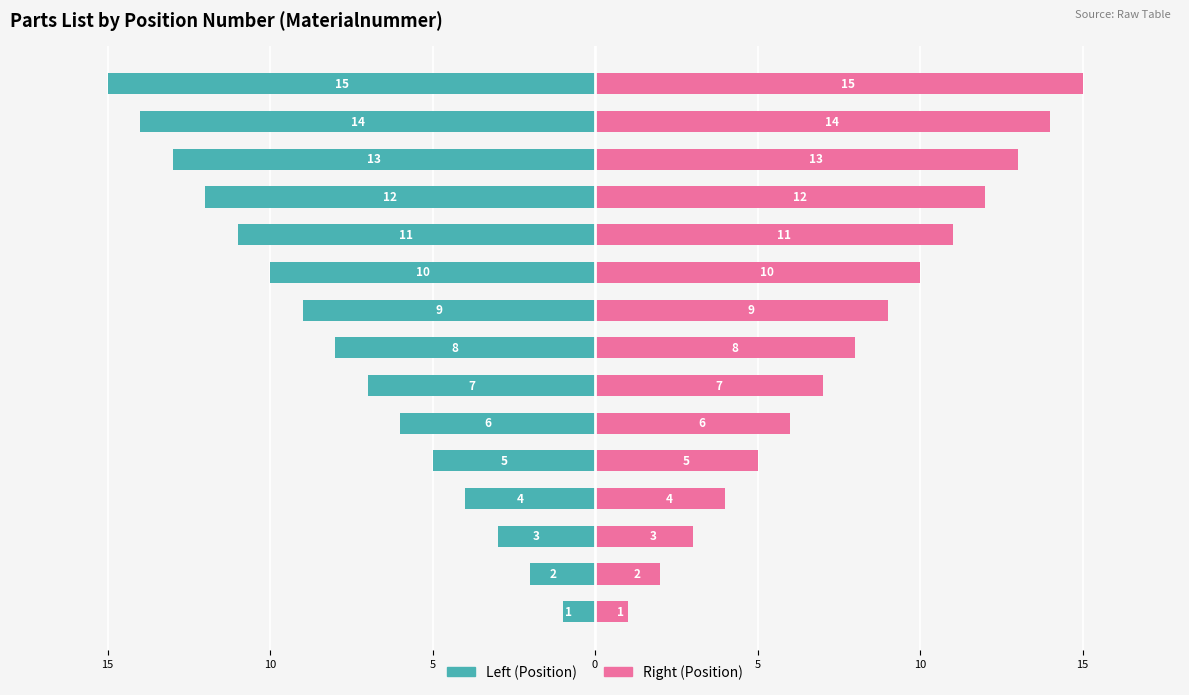

Count the number of categories in the chart.

15